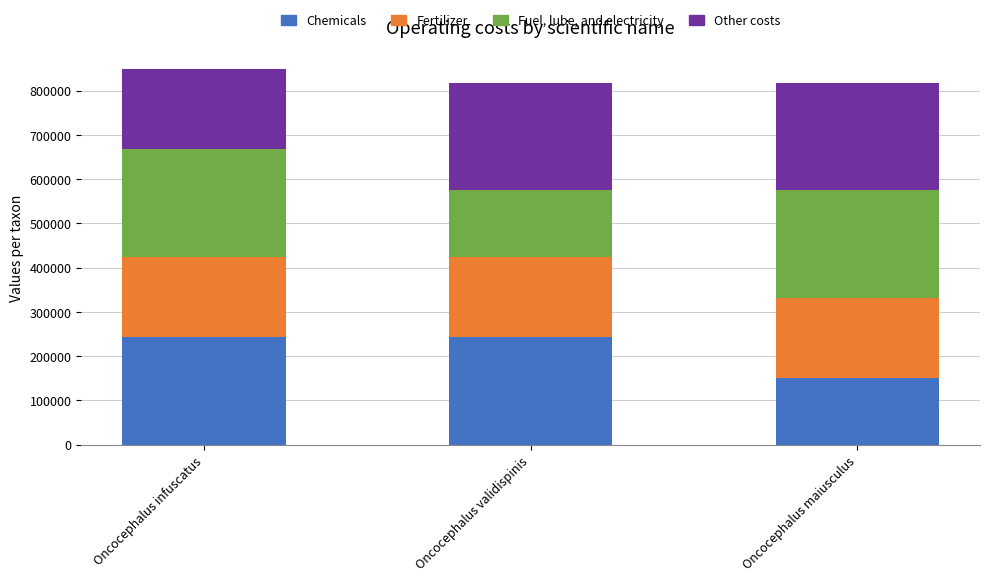

The Chemicals series shows 118769 at Oncocephalus infuscatus. True or false?

False